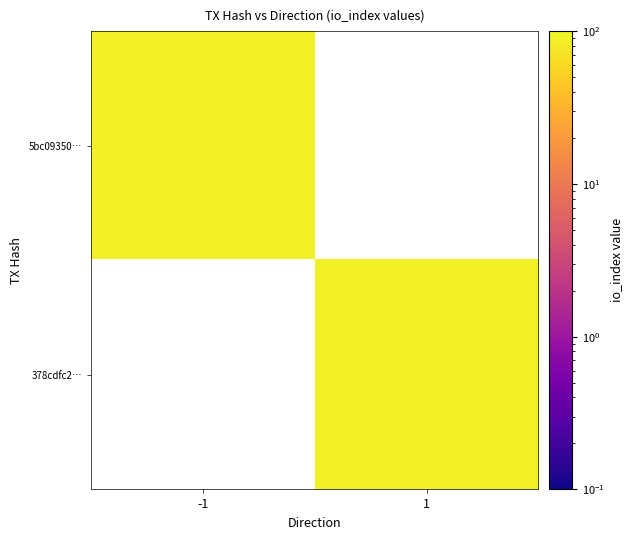

Between direction and io_index, which is larger?

io_index